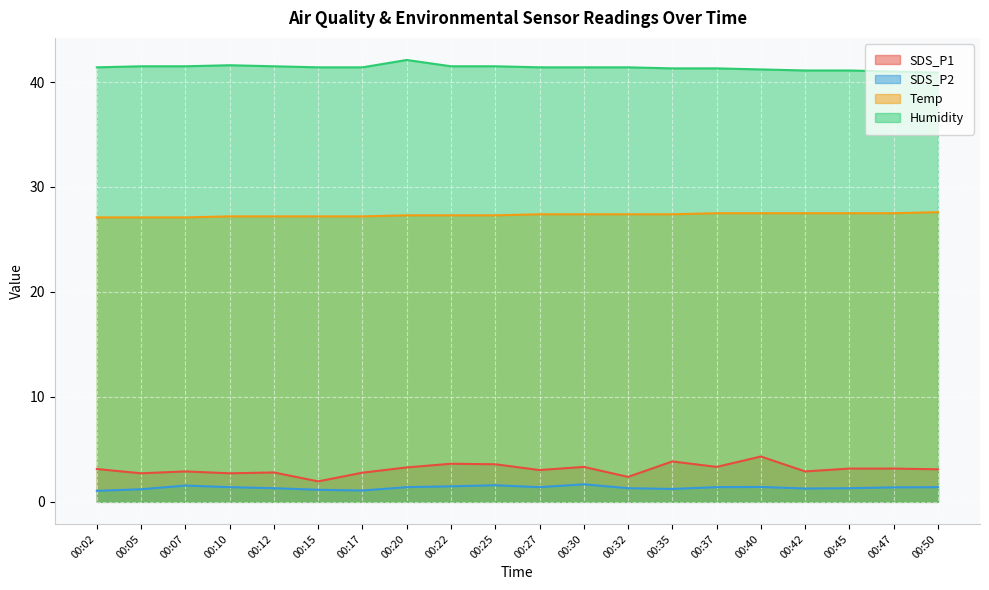

True or false: SDS_P2 and Humidity cross at least once.

False